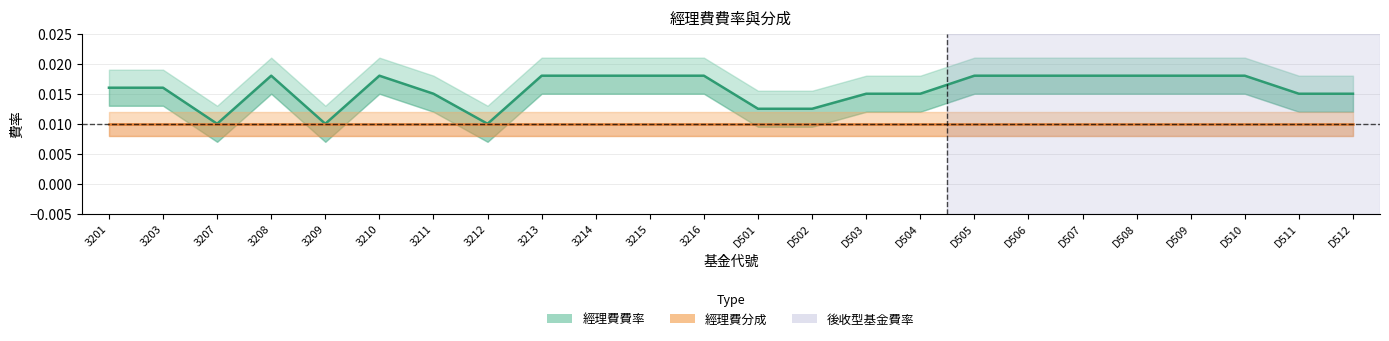

What is the label of the 6th point from the right?

D507